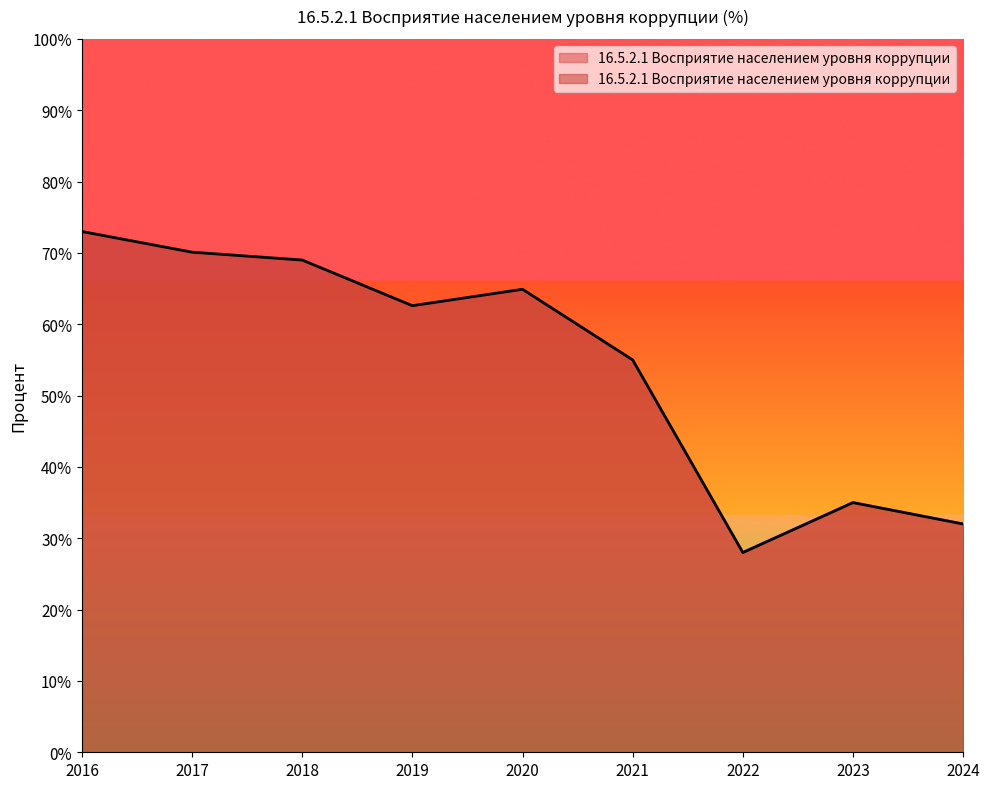

How many lines are shown in the chart?

1